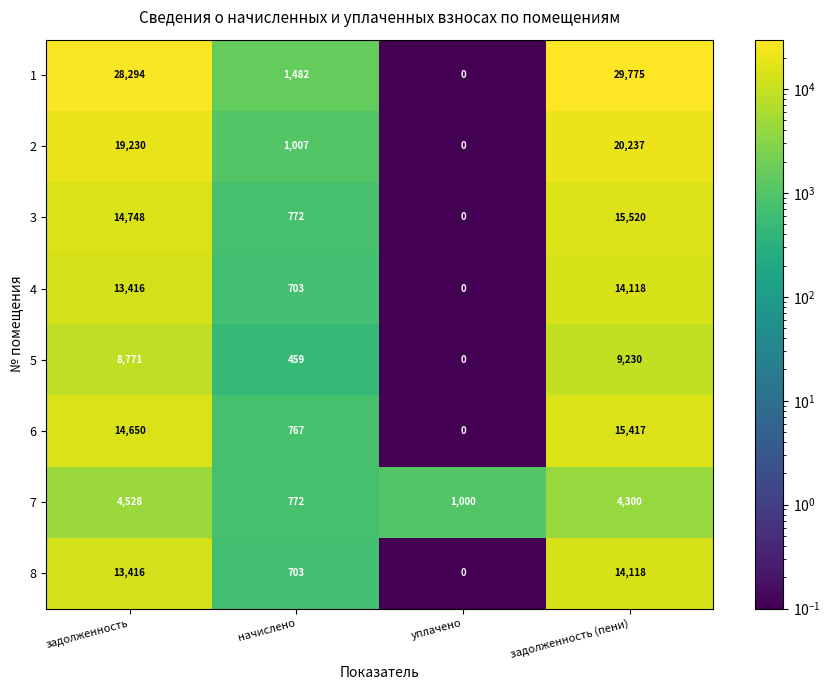

Which label corresponds to the smallest value in the chart?

уплачено